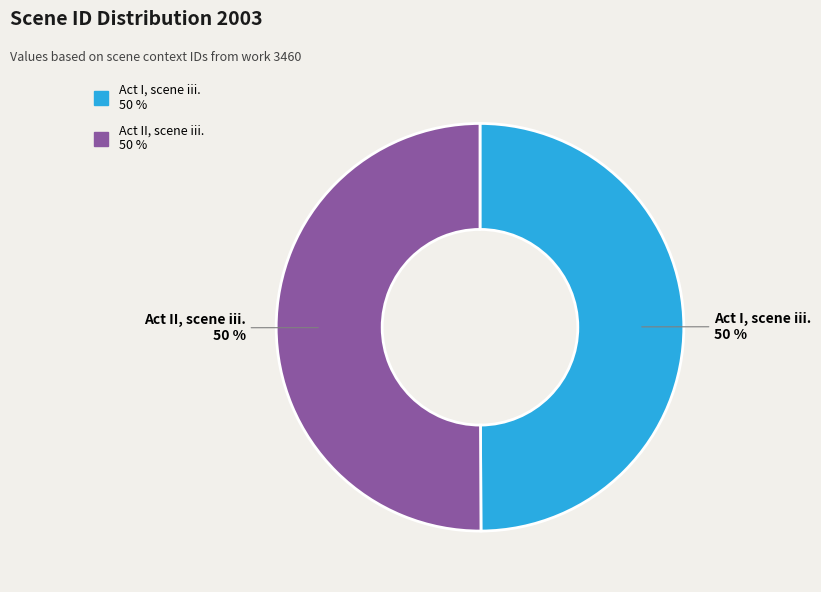

True or false: Act I, scene iii. accounts for 61% of the total.

False